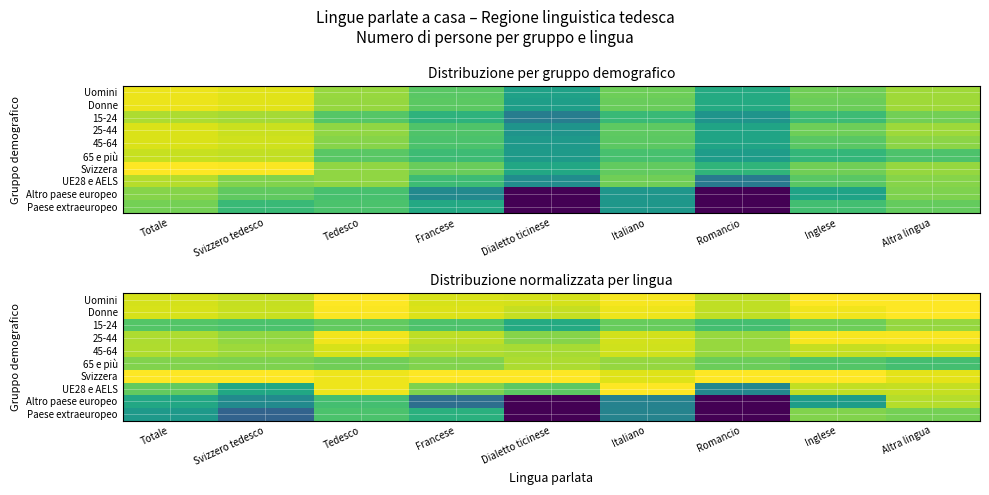

Is it true that Paese extraeuropeo equals 1.2 at Svizzero tedesco?

False